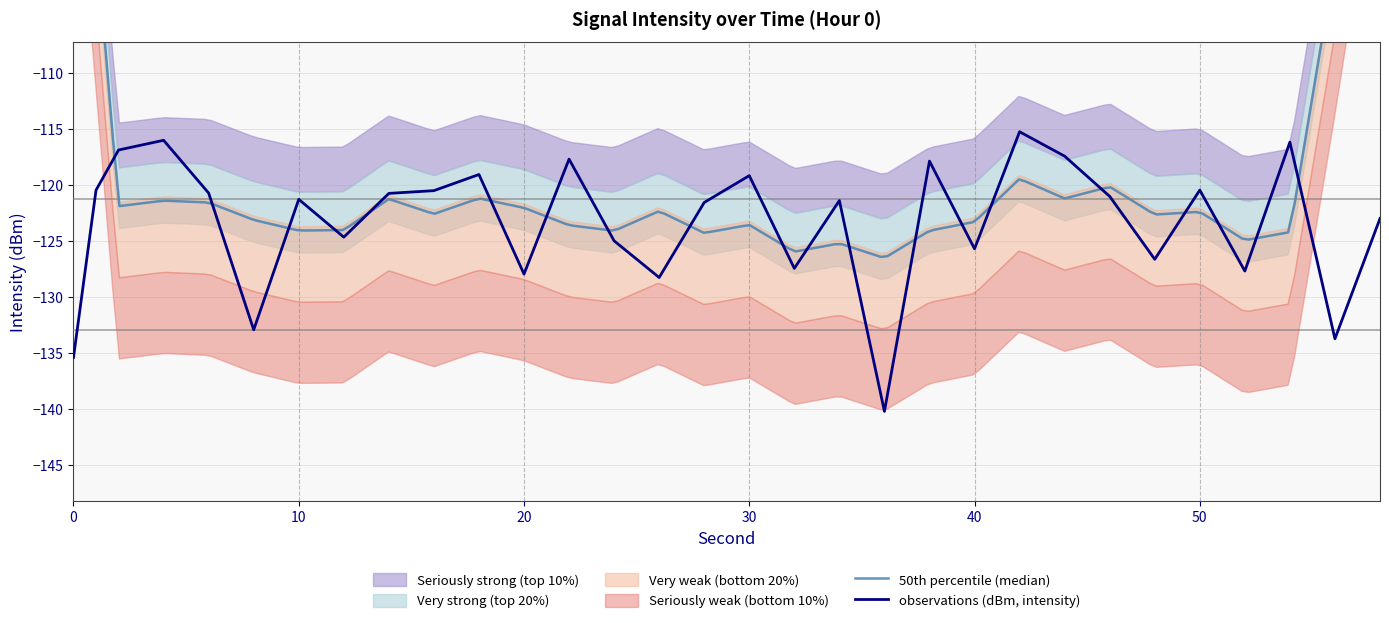

True or false: second has a value of 4.5 at 18.

False